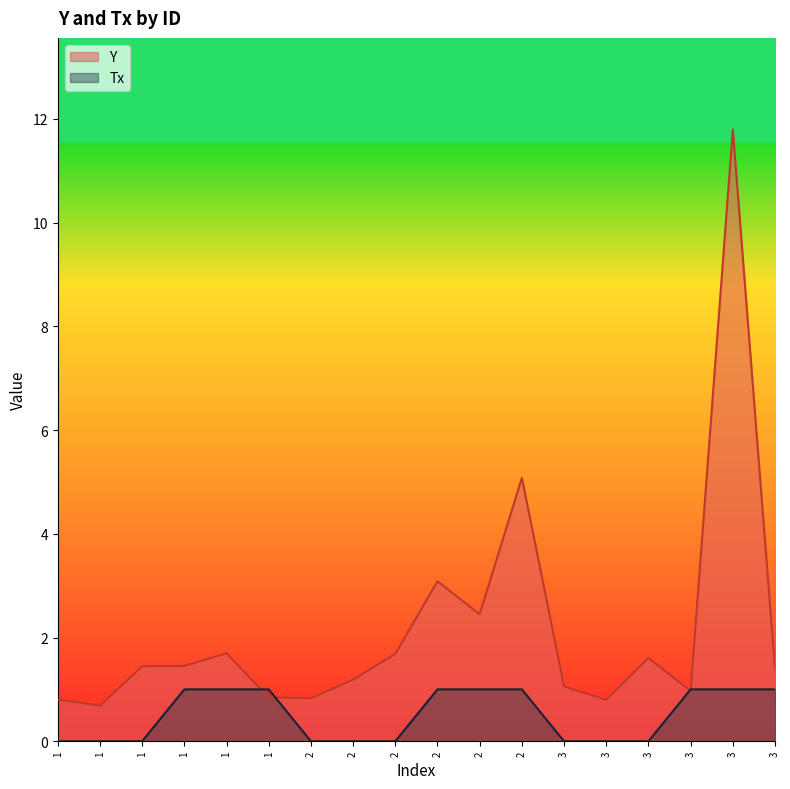

True or false: Tx and Y intersect in this chart.

True